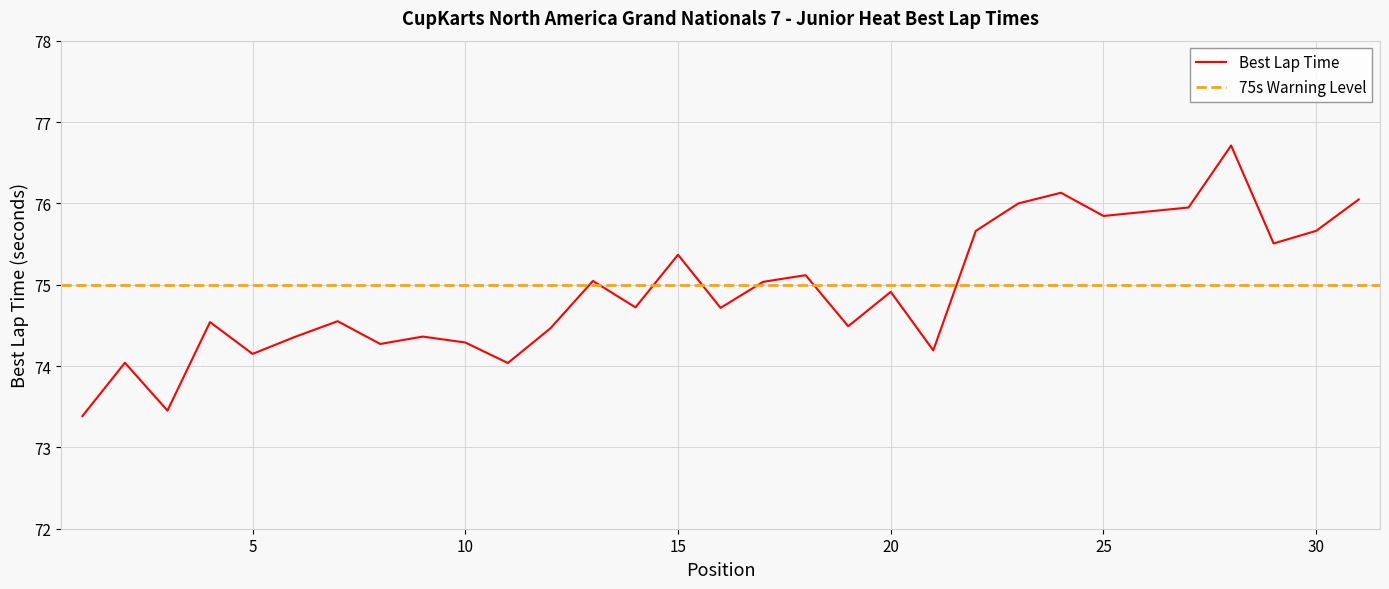

The chart shows a value of 117.8 at 18. True or false?

False